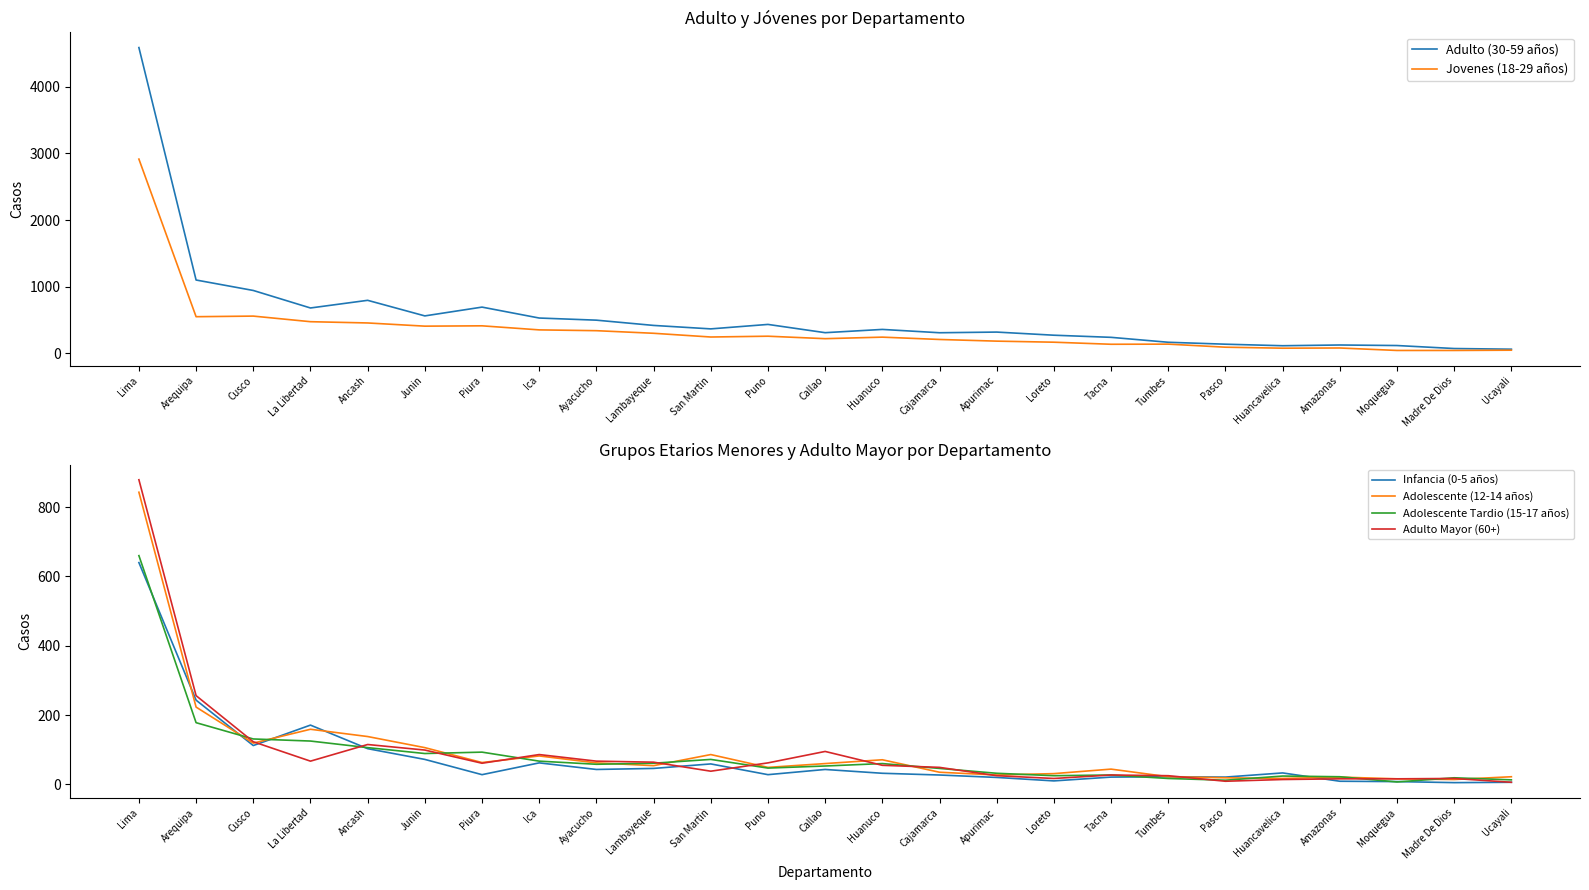

The Adolescente (12-14 años) series shows 22 at Tumbes. True or false?

True